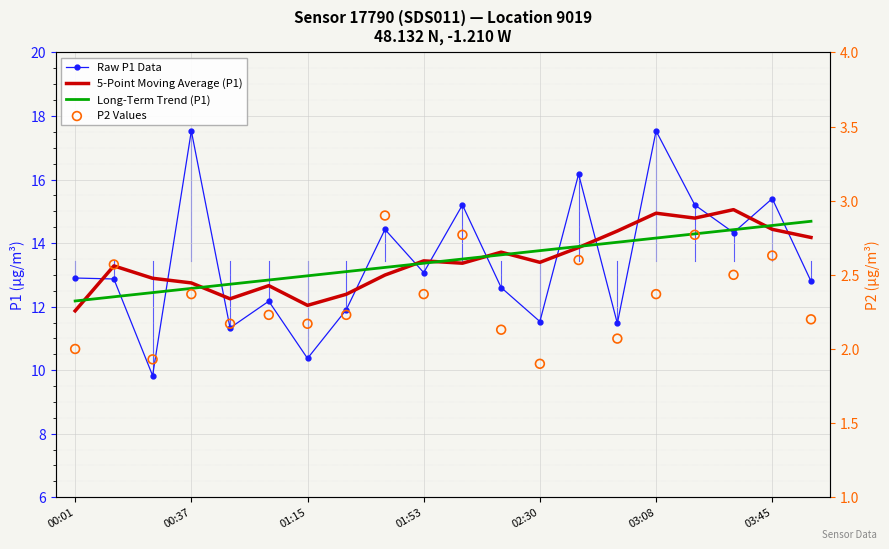

Which series contains the lowest Y value?

P2 Values